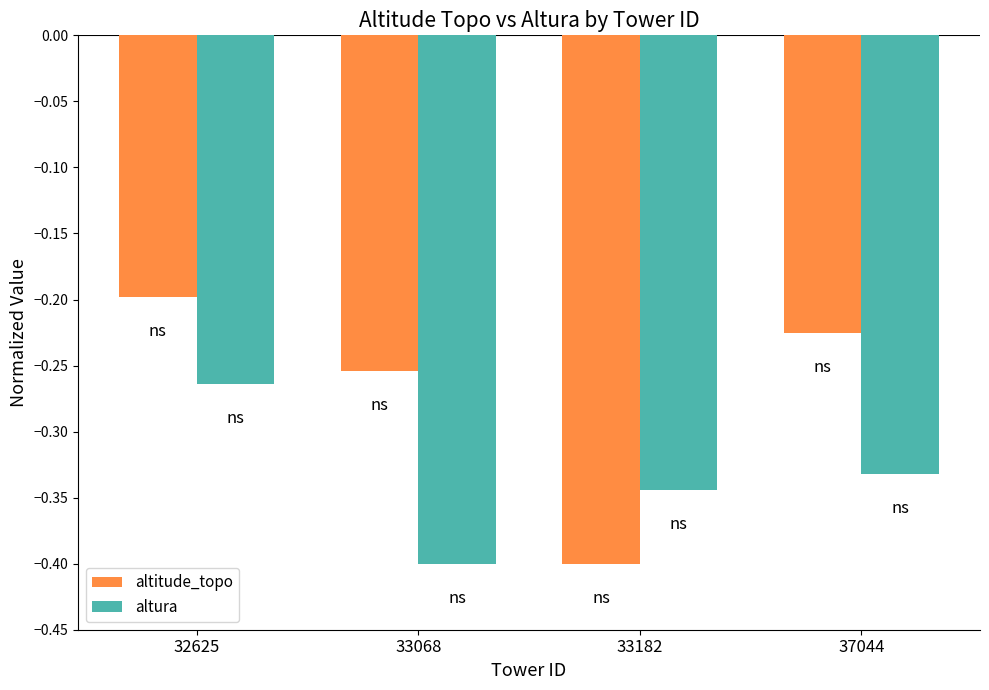

Rank the categories by altura value from lowest to highest.

33068, 33182, 37044, 32625